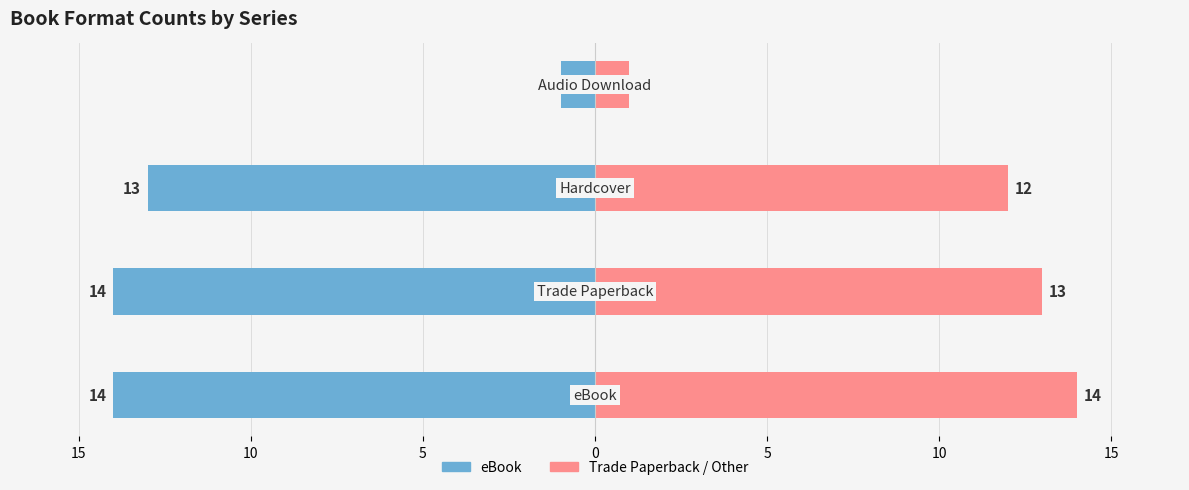

What is the greatest value displayed?

14